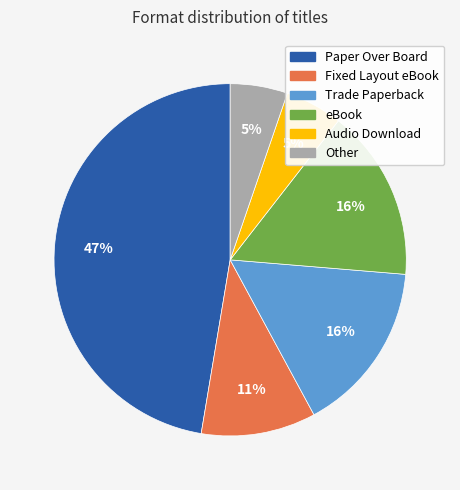

Does Audio Download account for over 50% of the chart?

No